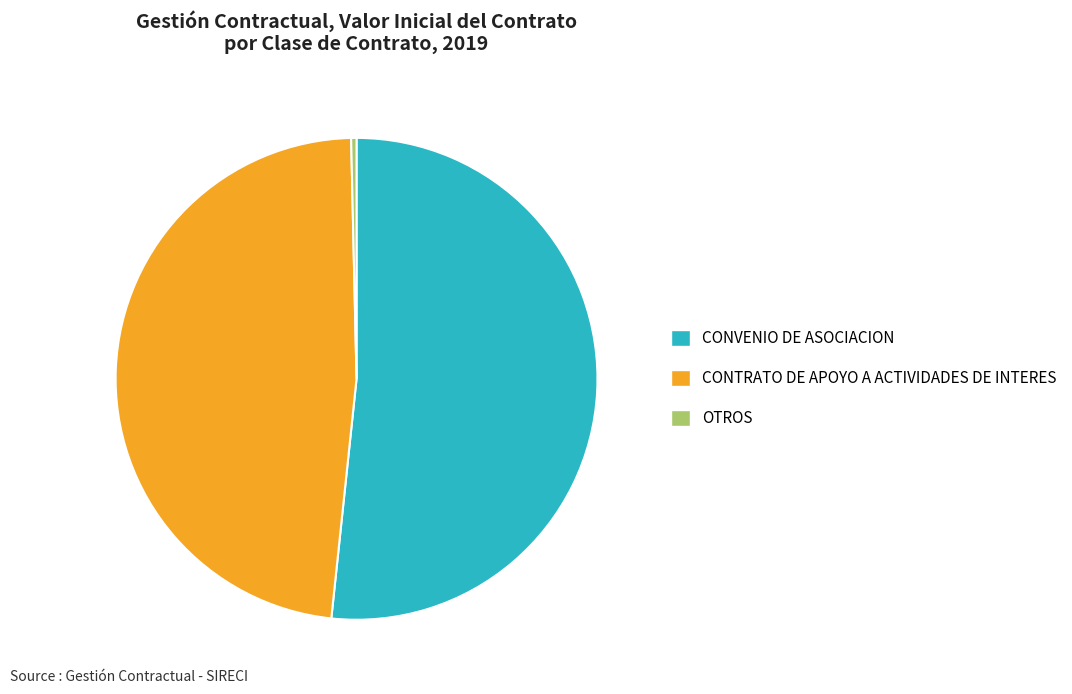

Between CONTRATO DE APOYO A ACTIVIDADES DE INTERES and CONVENIO DE ASOCIACION, which is larger?

CONVENIO DE ASOCIACION